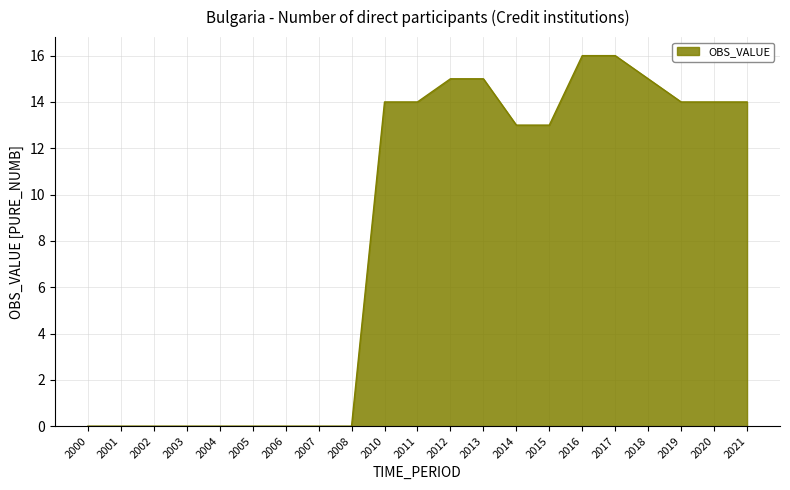

Is it true that the value at 2012 is 15?

True